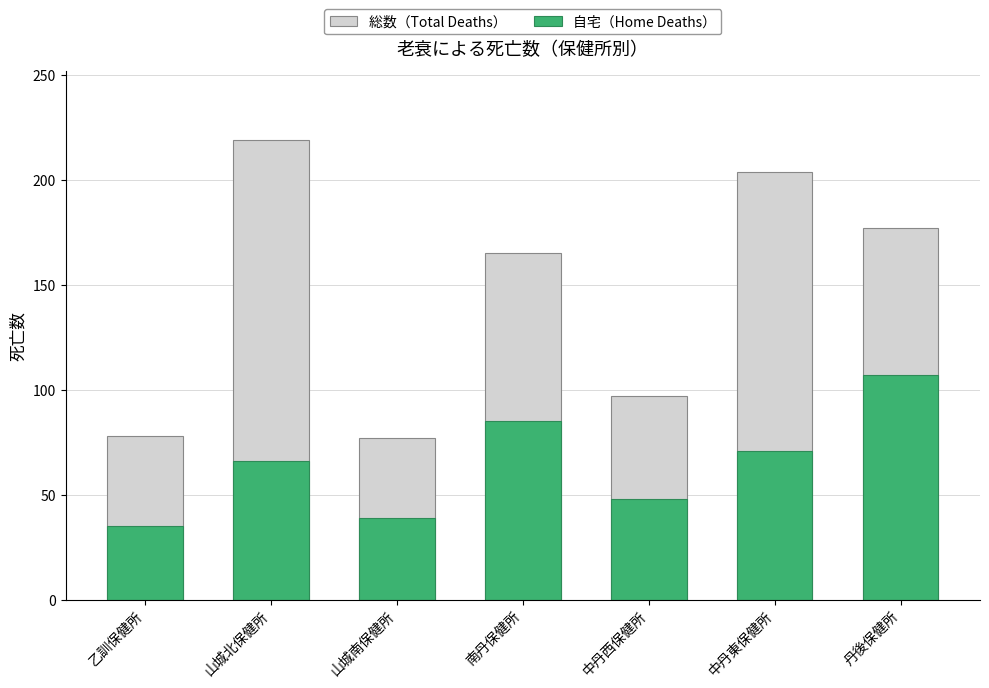

Which series has the largest total across all categories?

総数（Total Deaths）